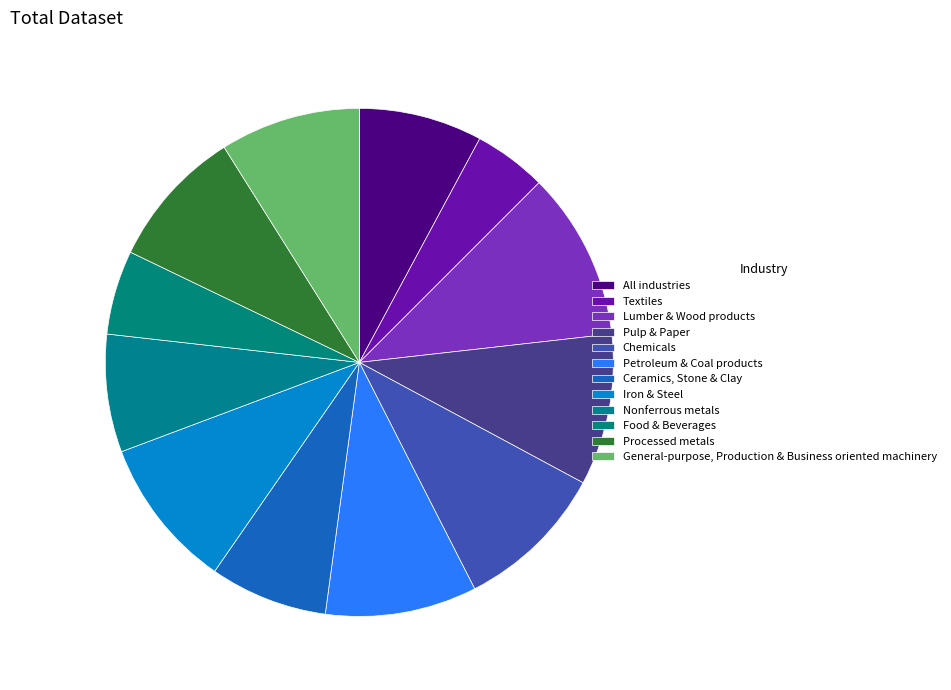

Rank the categories by value from highest to lowest.

Lumber & Wood products, Pulp & Paper, Chemicals, Petroleum & Coal products, Iron & Steel, Processed metals, General-purpose, Production & Business oriented machinery, All industries, Ceramics, Stone & Clay, Nonferrous metals, Food & Beverages, Textiles